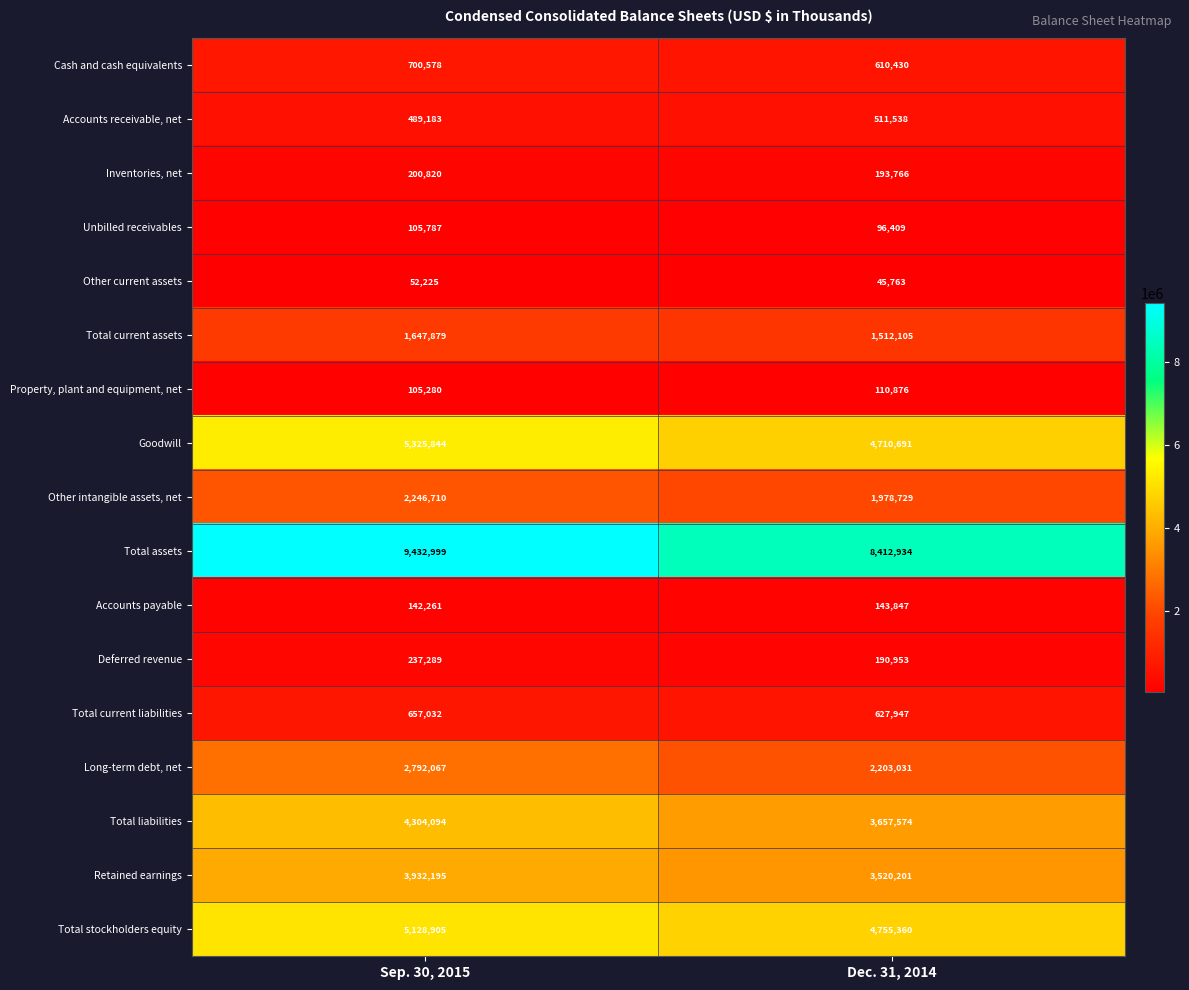

What is the difference between the highest and lowest values at Sep. 30, 2015?

9380774